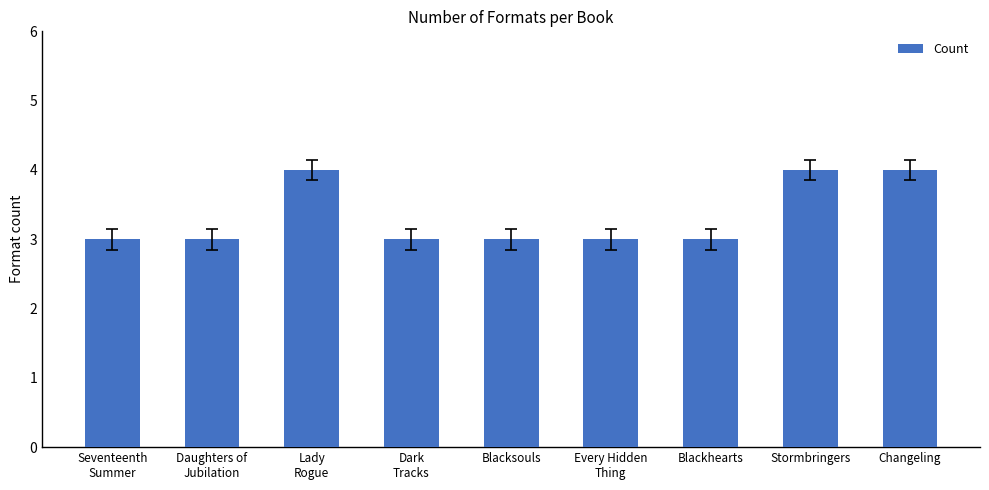

Does the chart contain stacked bars?

No